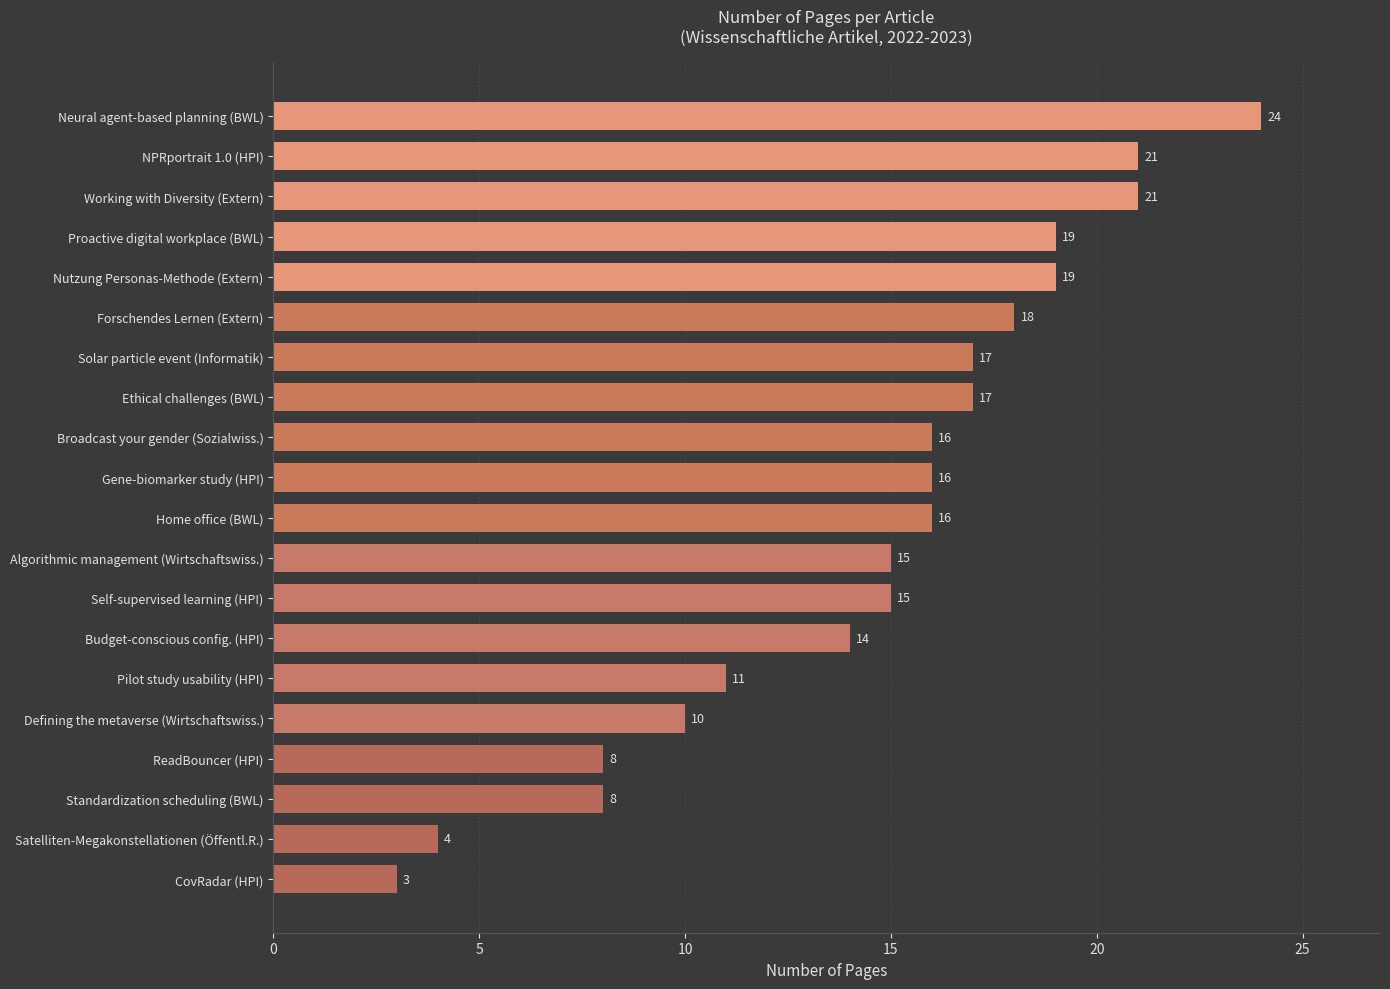

Reading top to bottom, what are all the values shown in this chart?

Neural agent-based planning (BWL)=24	NPRportrait 1.0 (HPI)=21	Working with Diversity (Extern)=21	Proactive digital workplace (BWL)=19	Nutzung Personas-Methode (Extern)=19	Forschendes Lernen (Extern)=18	Solar particle event (Informatik)=17	Ethical challenges (BWL)=17	Broadcast your gender (Sozialwiss.)=16	Gene-biomarker study (HPI)=16	Home office (BWL)=16	Algorithmic management (Wirtschaftswiss.)=15	Self-supervised learning (HPI)=15	Budget-conscious config. (HPI)=14	Pilot study usability (HPI)=11	Defining the metaverse (Wirtschaftswiss.)=10	ReadBouncer (HPI)=8	Standardization scheduling (BWL)=8	Satelliten-Megakonstellationen (Öffentl.R.)=4	CovRadar (HPI)=3